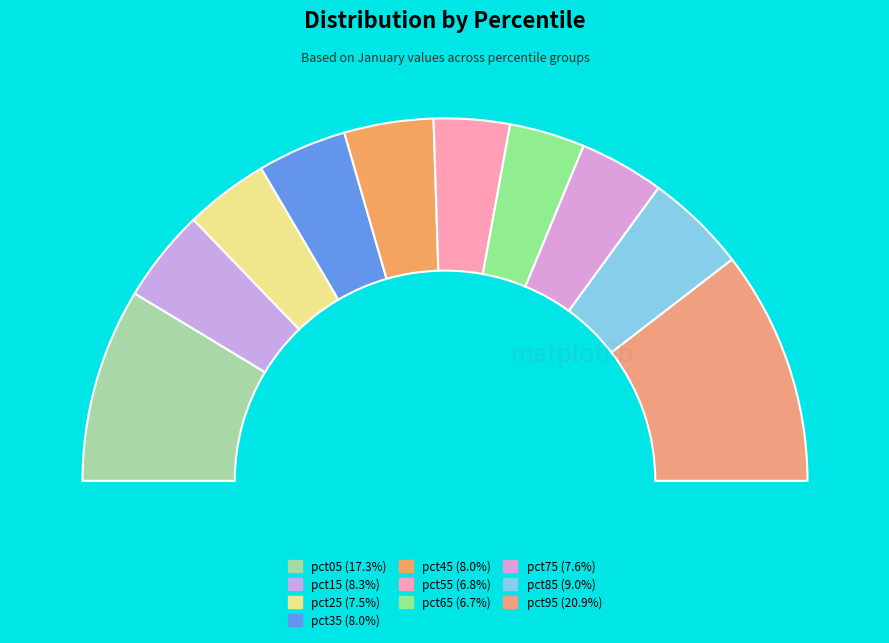

The pct75 slice represents 8% of the pie. True or false?

True